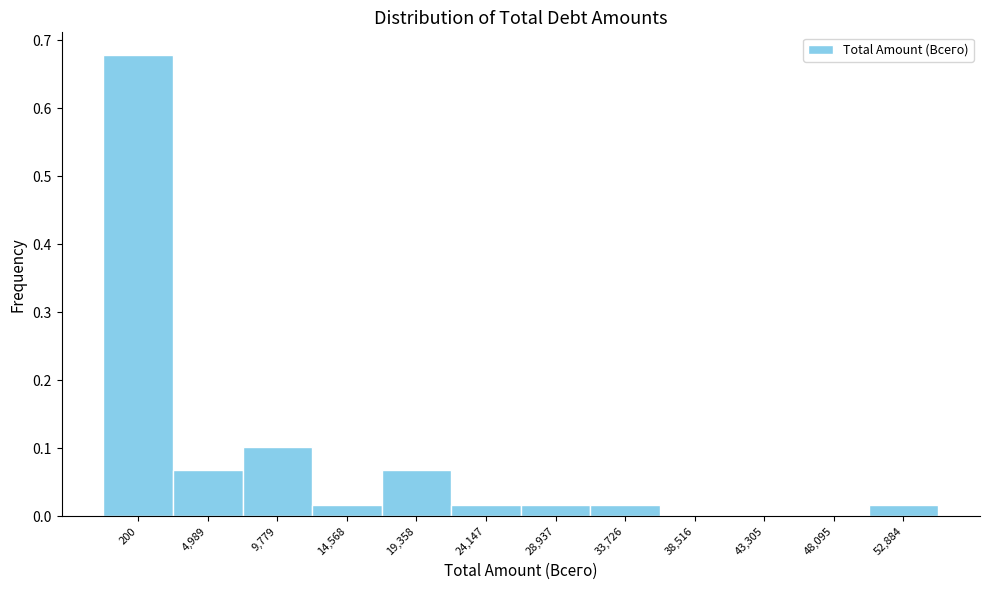

Which label corresponds to the largest value in the chart?

200